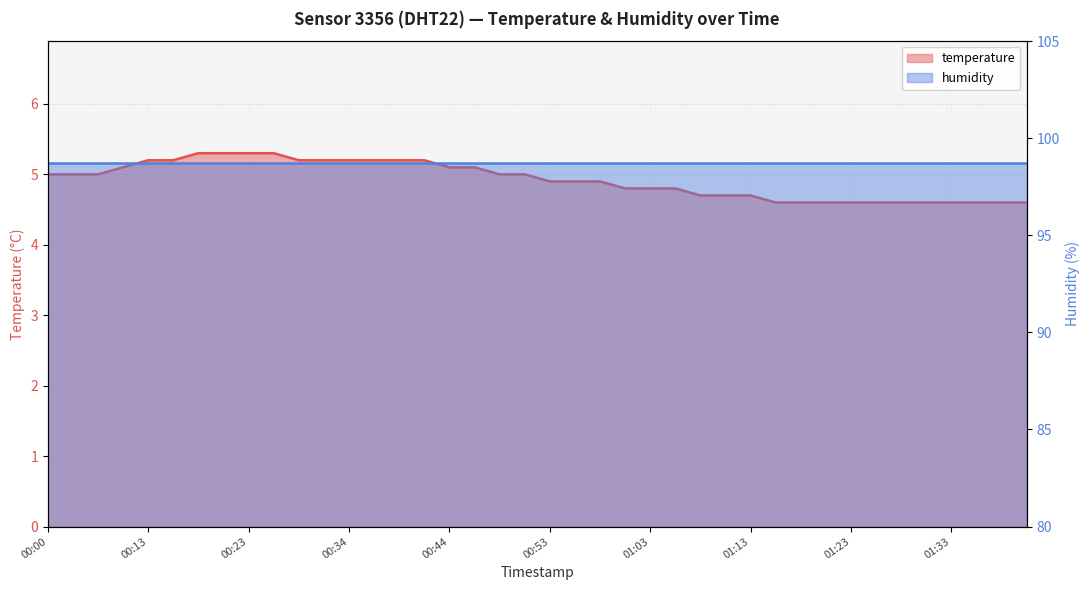

Rank the categories by humidity value from highest to lowest.

00:00, 00:13, 00:23, 00:34, 00:44, 00:53, 01:03, 01:13, 01:23, 01:33, 10, 11, 12, 13, 14, 15, 16, 17, 18, 19, 20, 21, 22, 23, 24, 25, 26, 27, 28, 29, 30, 31, 32, 33, 34, 35, 36, 37, 38, 39